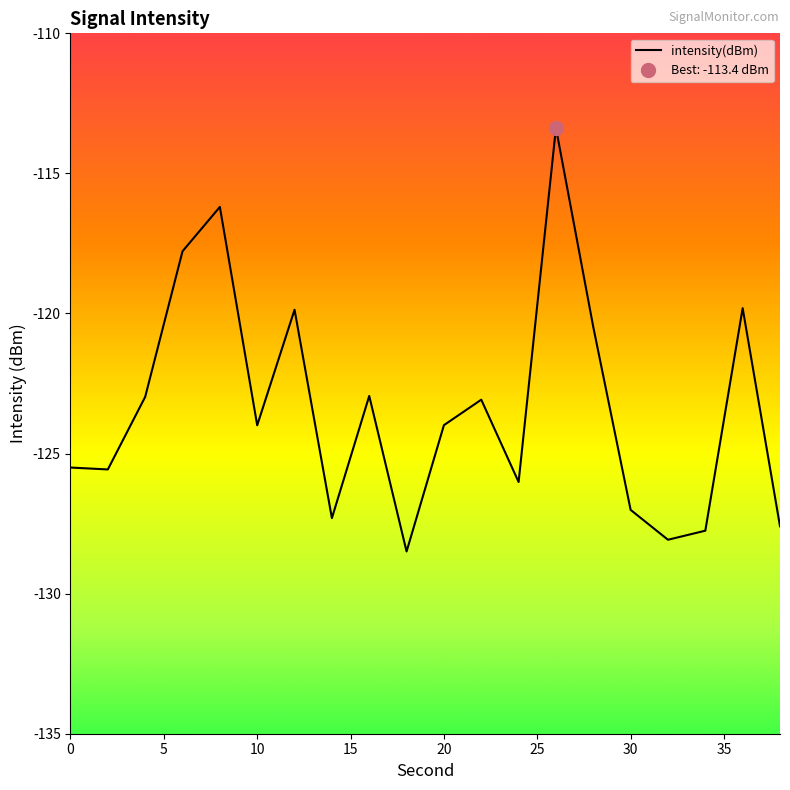

What is the highest value of the intensity(dBm) series?

-113.4